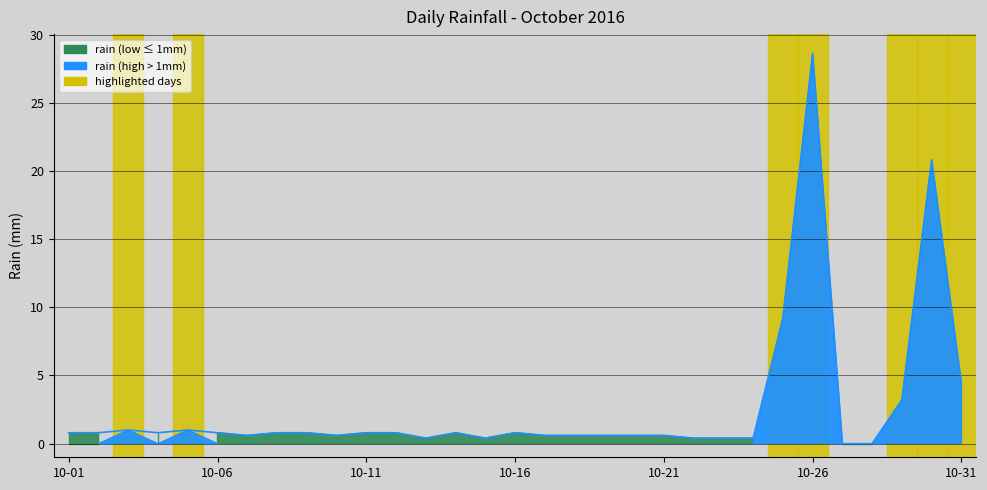

List the labels in order of value, largest first.

2016-10-26, 2016-10-30, 2016-10-25, 2016-10-31, 2016-10-29, 2016-10-03, 2016-10-05, 2016-10-01, 2016-10-02, 2016-10-04, 2016-10-06, 2016-10-08, 2016-10-09, 2016-10-11, 2016-10-12, 2016-10-14, 2016-10-16, 2016-10-07, 2016-10-10, 2016-10-17, 2016-10-18, 2016-10-19, 2016-10-20, 2016-10-21, 2016-10-13, 2016-10-15, 2016-10-22, 2016-10-23, 2016-10-24, 2016-10-27, 2016-10-28